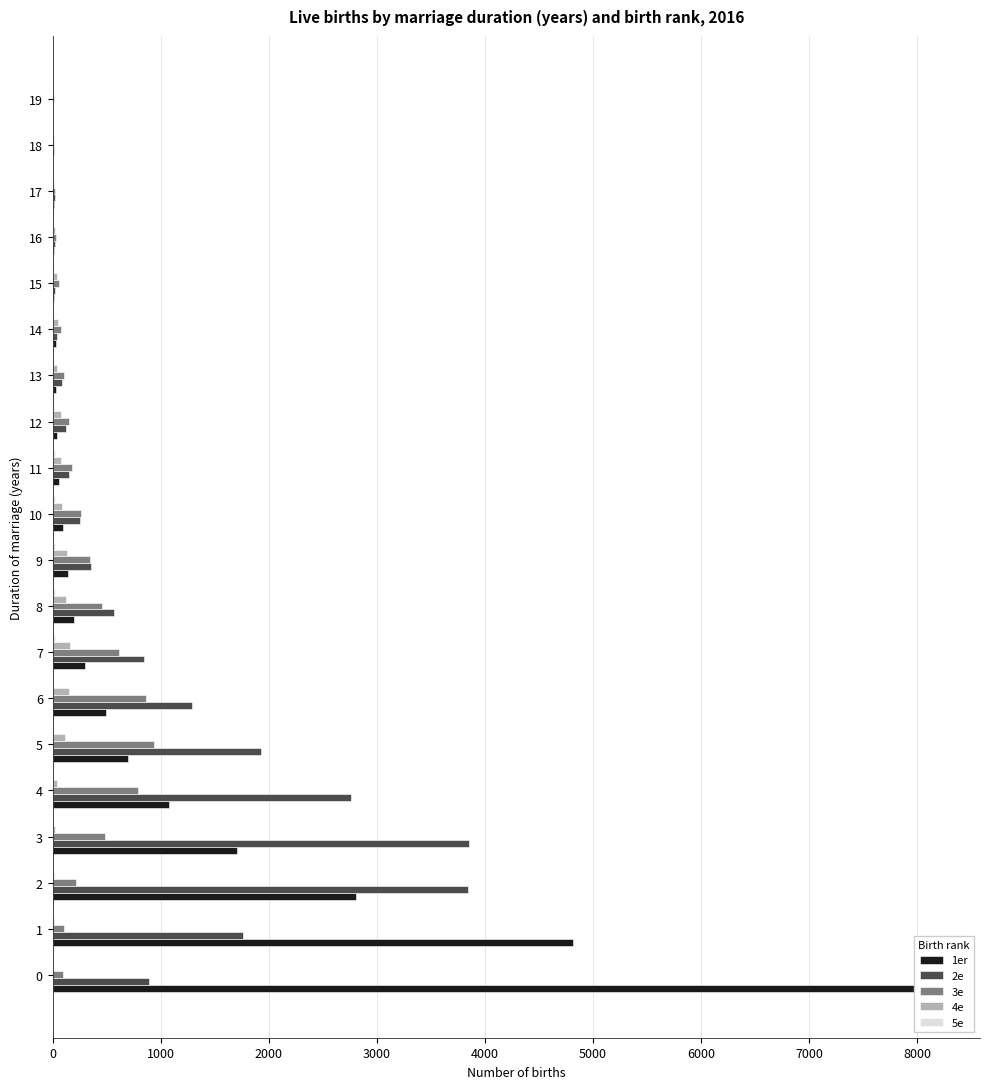

How many bars are there in total?

100